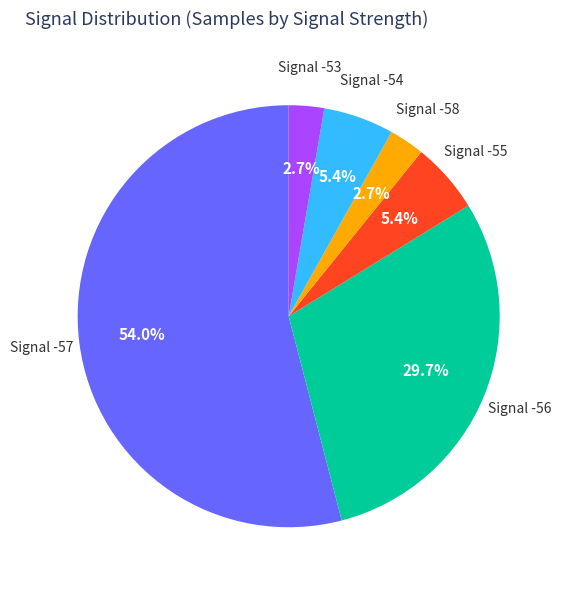

Is there any slice that represents more than half of the pie?

Yes